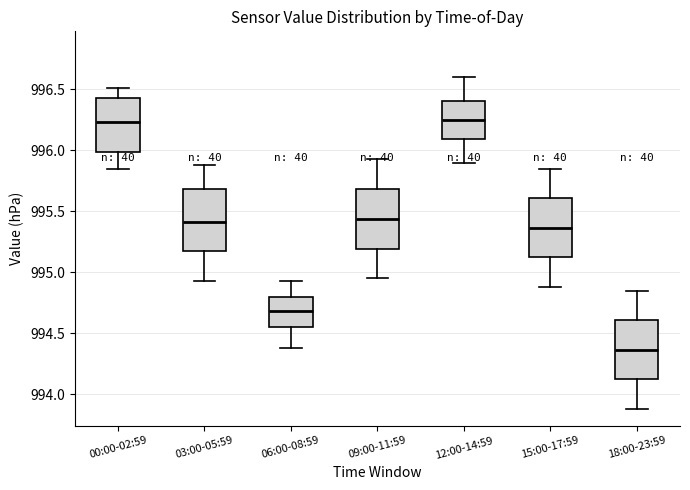

Reading left to right, transcribe this box plot: for each box, give where its median line is, the range the box spans, and where its two whiskers end, as read against the y-axis. The values are not printed on the chart, so give them approximately, as read against the axis.

00:00-02:59: median 996.25, box 996.00 to 996.45, whiskers 995.85 to 996.50
03:00-05:59: median 995.40, box 995.15 to 995.70, whiskers 994.95 to 995.90
06:00-08:59: median 994.70, box 994.55 to 994.80, whiskers 994.40 to 994.95
09:00-11:59: median 995.45, box 995.20 to 995.70, whiskers 994.95 to 995.95
12:00-14:59: median 996.25, box 996.10 to 996.40, whiskers 995.90 to 996.60
15:00-17:59: median 995.35, box 995.10 to 995.60, whiskers 994.90 to 995.85
18:00-23:59: median 994.35, box 994.10 to 994.60, whiskers 993.90 to 994.85